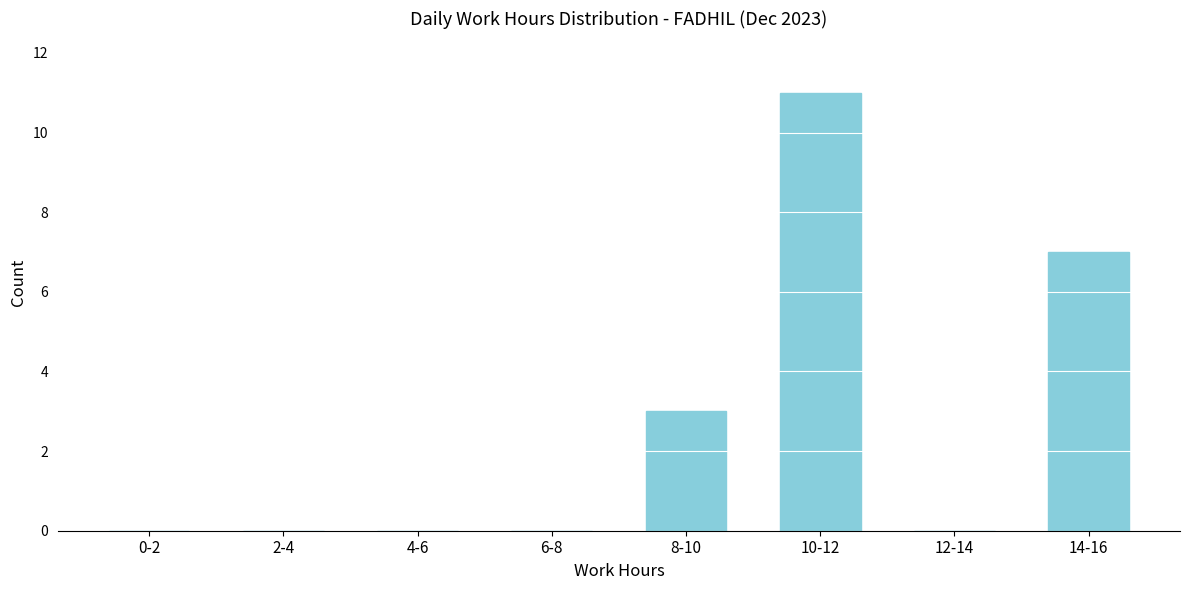

Reading right to left, extract all data points from this chart.

14-16=7	12-14=0	10-12=11	8-10=3	6-8=0	4-6=0	2-4=0	0-2=0